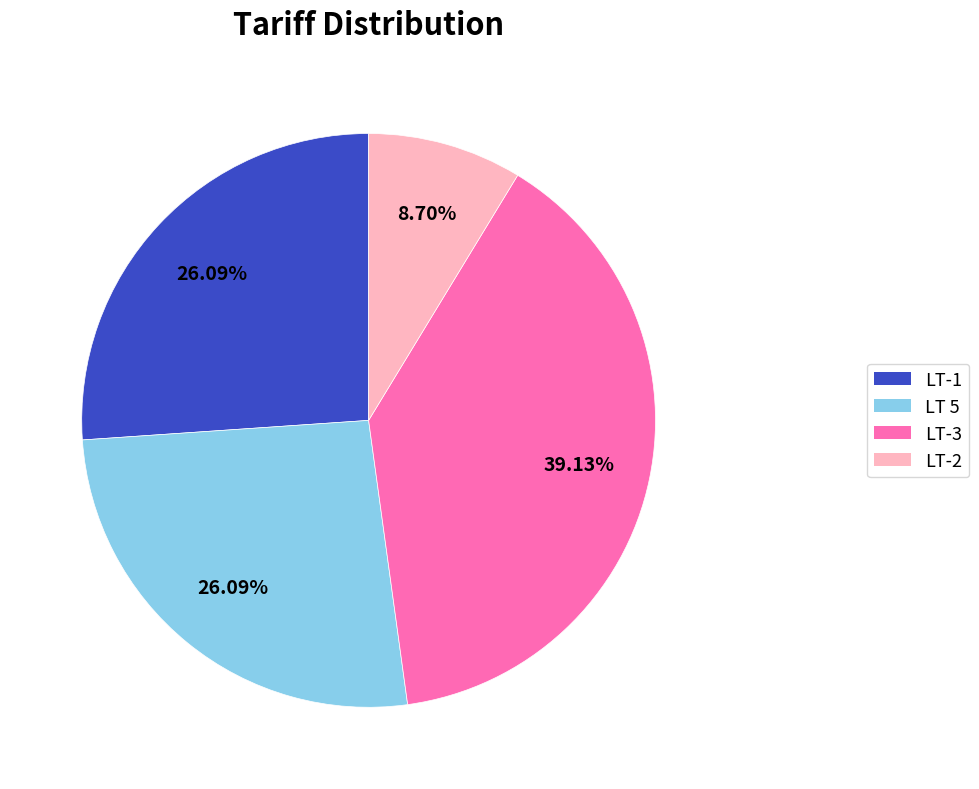

To the nearest percent, what is the difference between the LT 5 and LT-3 slice percentages?

13%